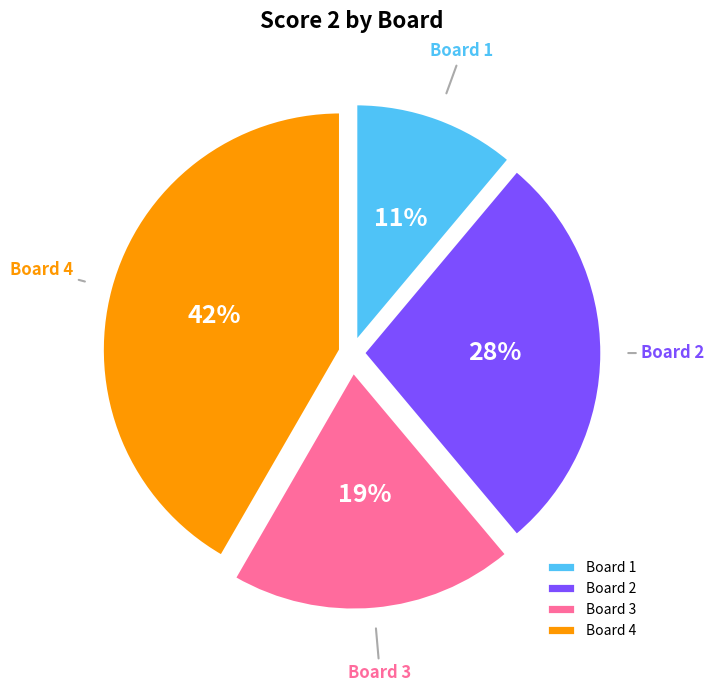

Which has a higher value, Board 2 or Board 1?

Board 2